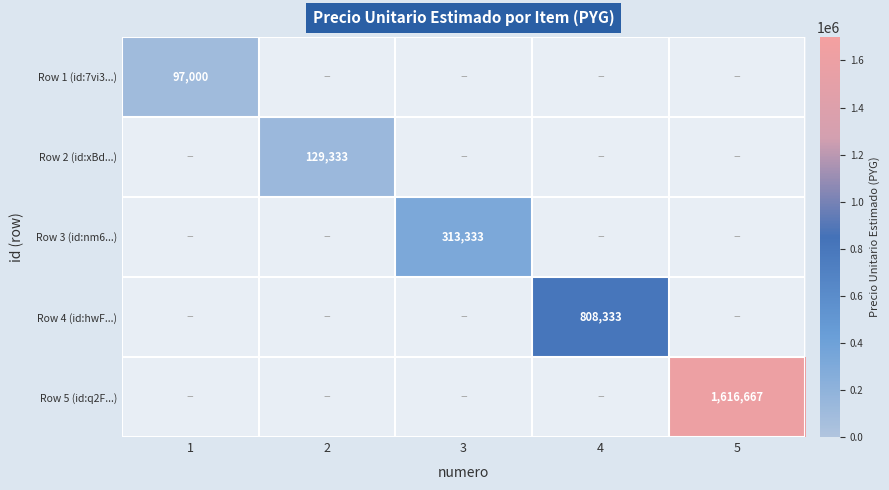

The Row 3 (id:nm6...) series shows 313333 at 3. True or false?

True